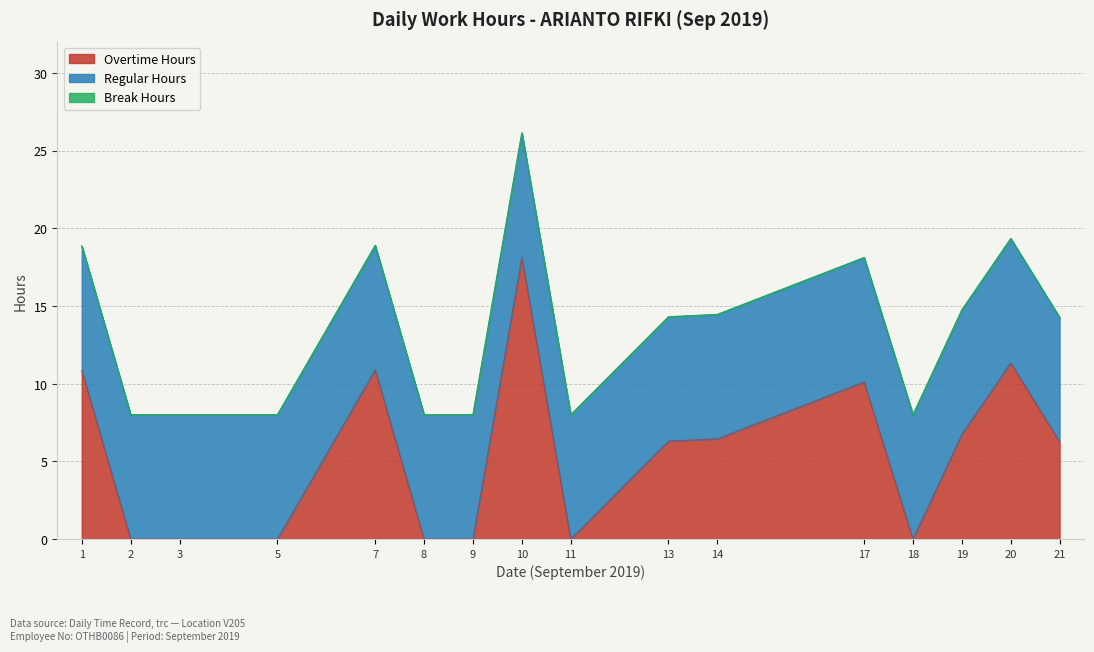

Reading left to right, transcribe all the data shown in this chart.

Overtime Hours: 10.9	0.0	0.0	0.0	10.9	0.0	0.0	18.1	0.0	6.3	6.5	10.1	0.0	6.8	11.3	6.3
Regular Hours: 8.0	8.0	8.0	8.0	8.0	8.0	8.0	8.0	8.0	8.0	8.0	8.0	8.0	8.0	8.0	8.0
Break Hours: 0.0	0.0	0.0	0.0	0.0	0.0	0.0	0.0	0.0	0.0	0.0	0.0	0.0	0.0	0.0	0.0